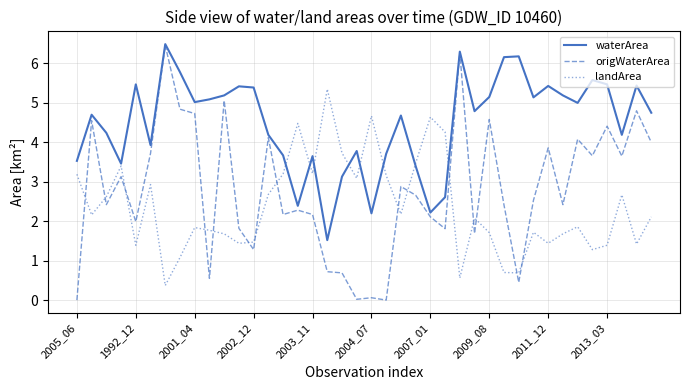

Rank the series by their average value, from highest to lowest.

waterArea, origWaterArea, landArea